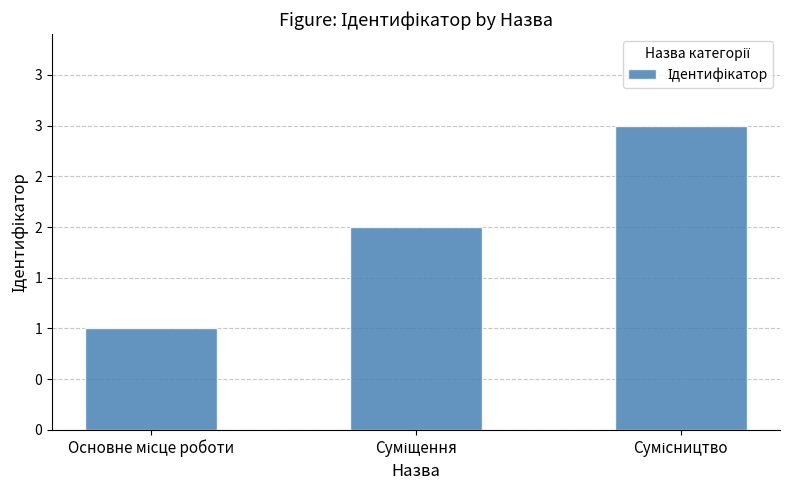

Reading left to right, transcribe all the data shown in this chart.

1	2	3